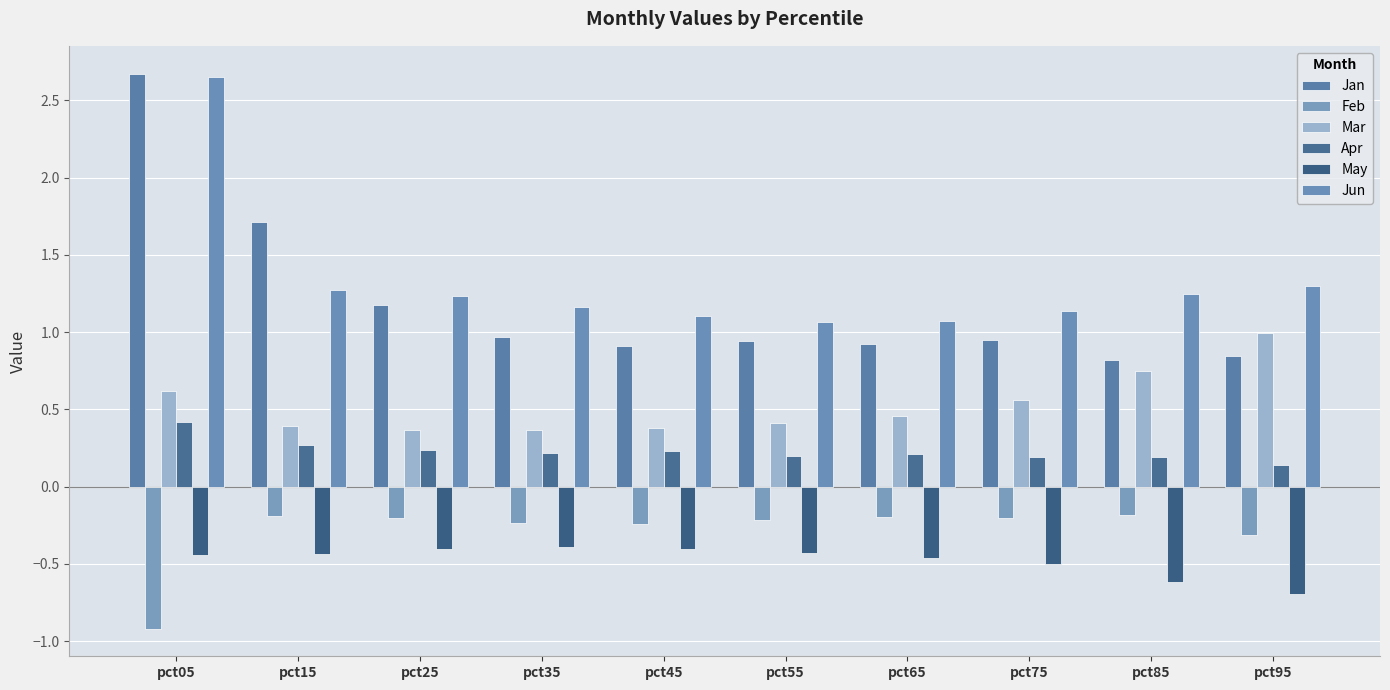

Is it true that Apr equals 0.2 at pct65?

True